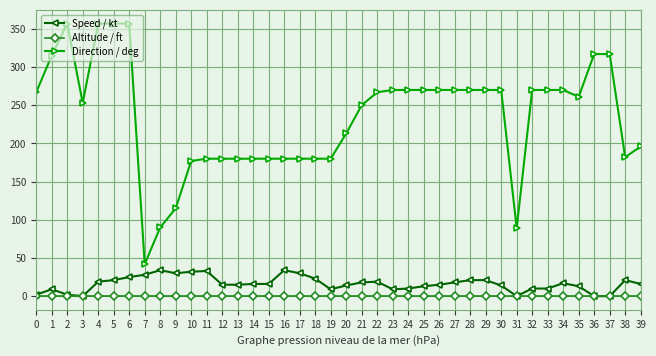

True or false: Direction / deg and Altitude / ft cross at least once.

False